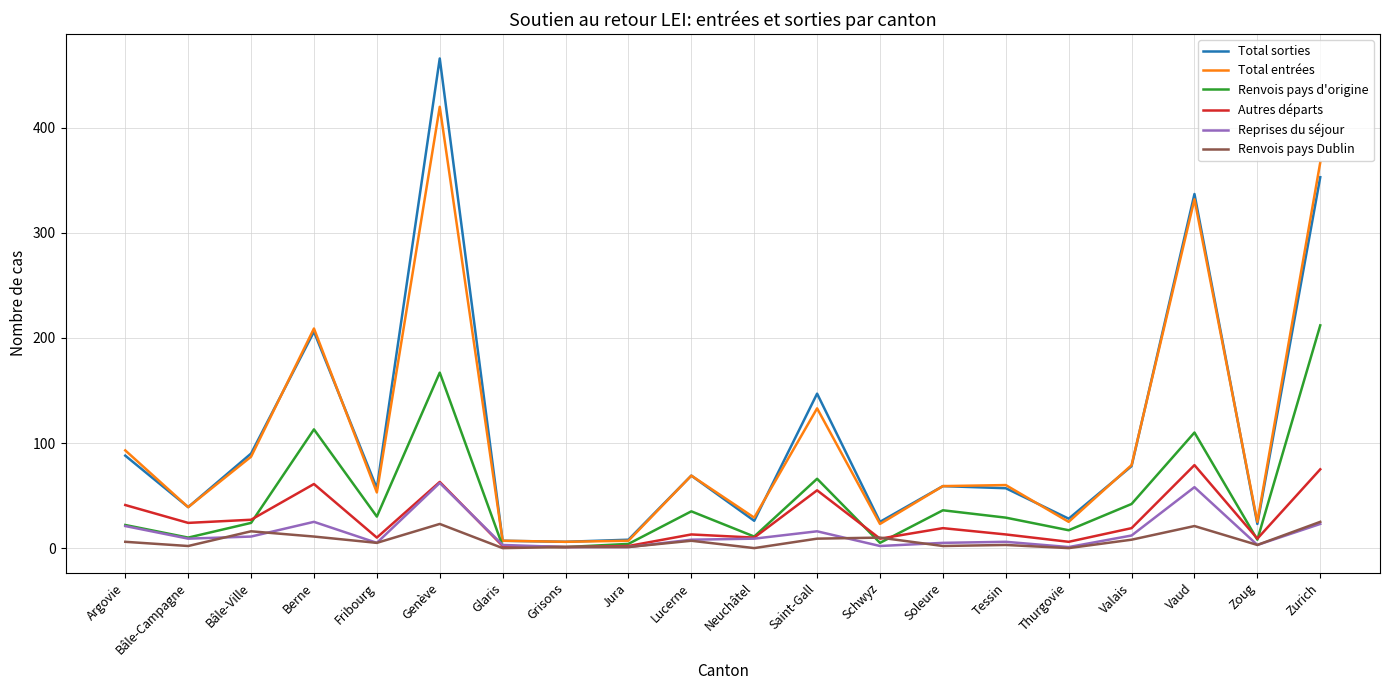

True or false: Renvois pays Dublin and Total entrées cross at least once.

False